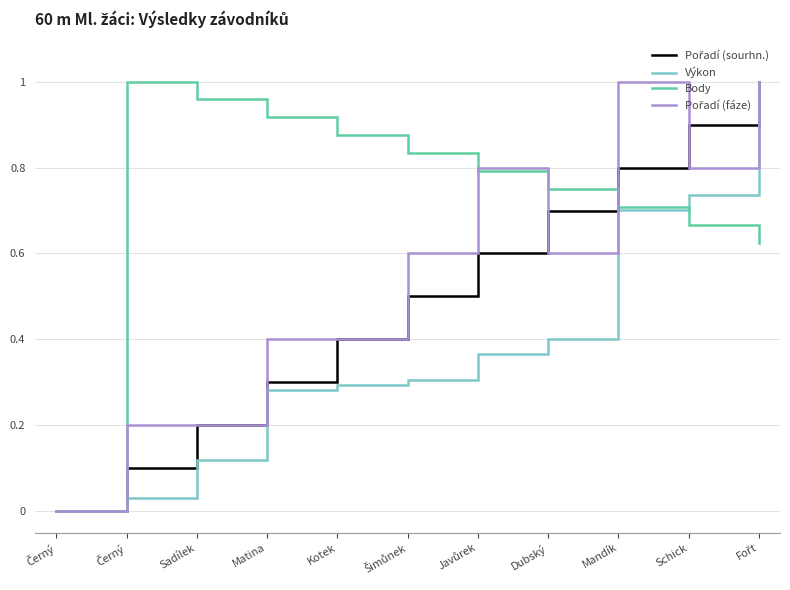

Does the chart have visible grid lines?

Yes